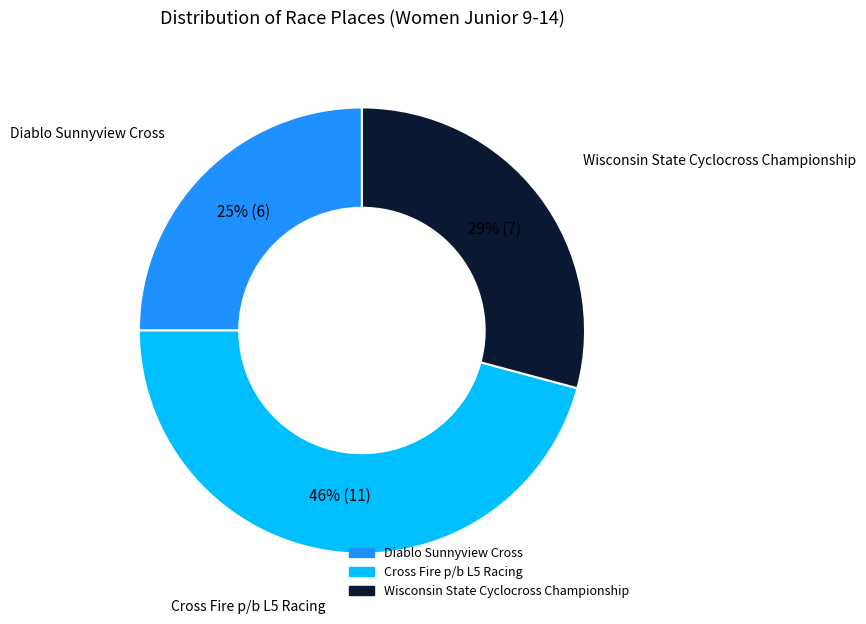

Is it true that Wisconsin State Cyclocross Championship is 29% of the pie?

True